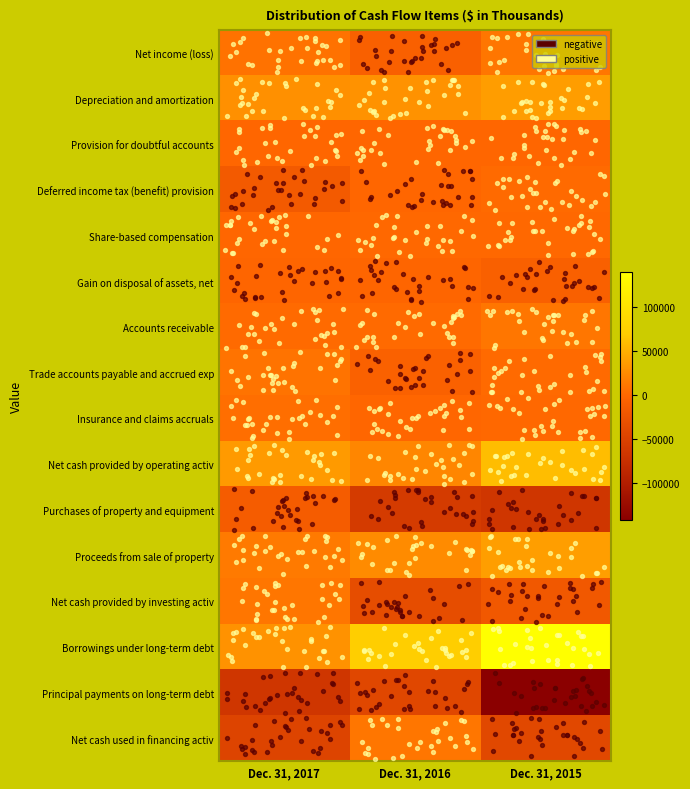

What is the maximum value shown in the chart?

140738